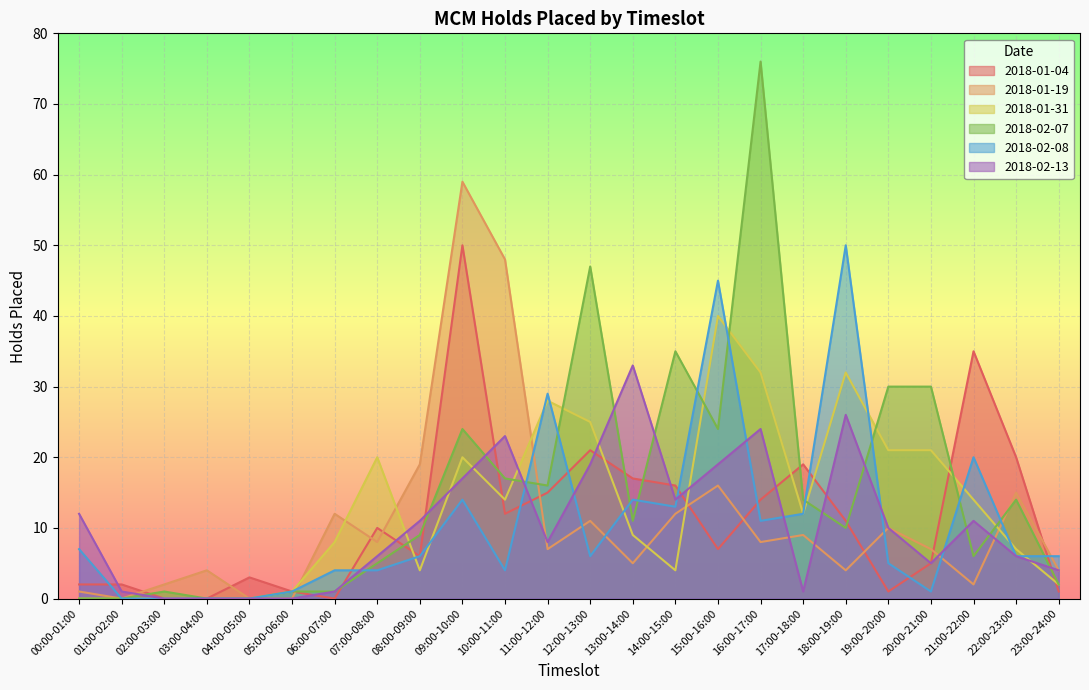

The value of 2018-02-13 at 20:00-21:00 is 5. True or false?

True